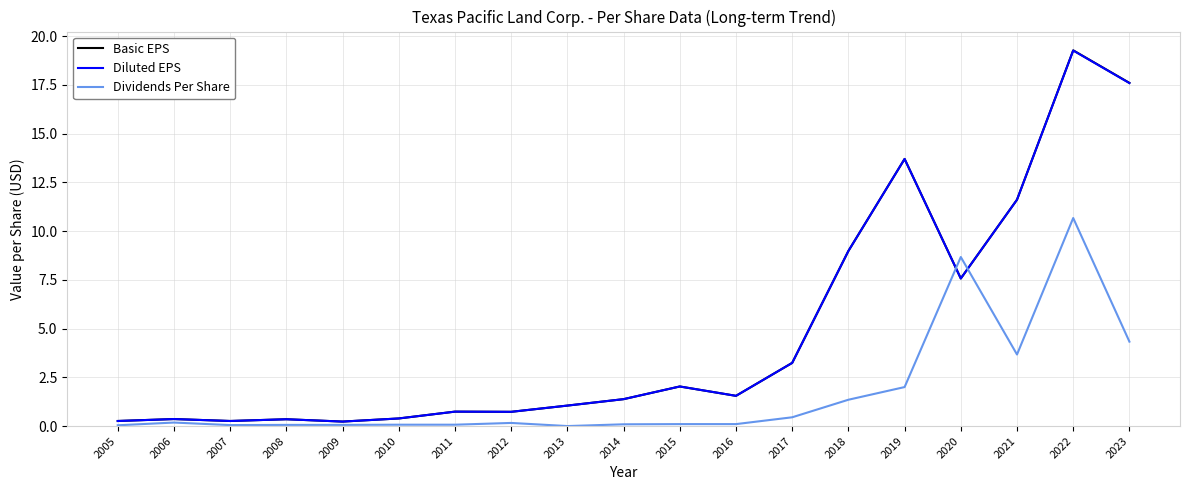

Which series has the widest spread of values?

Basic EPS